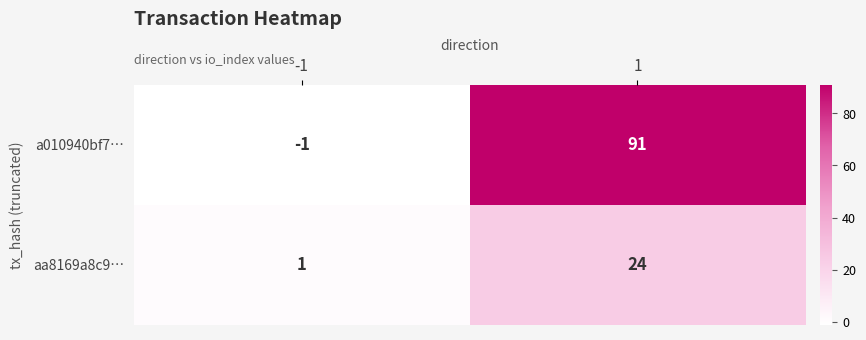

Which category has the highest value across all series?

1